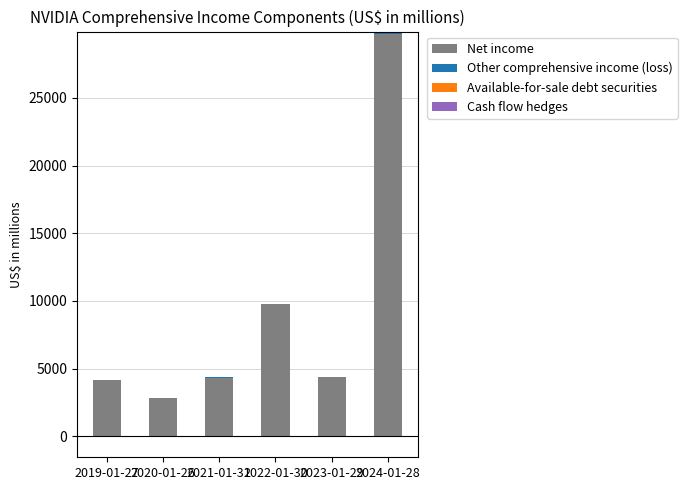

What is the difference between the Cash flow hedges values at 2020-01-26 and 2021-01-31?

13